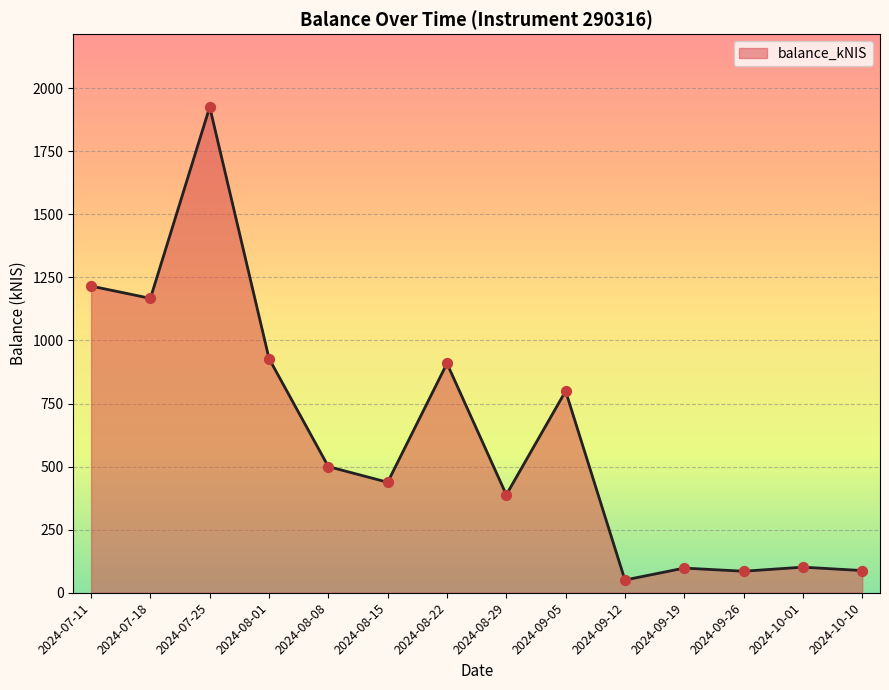

What is the change in value from 2024-09-05 to 2024-09-12?

-748.8